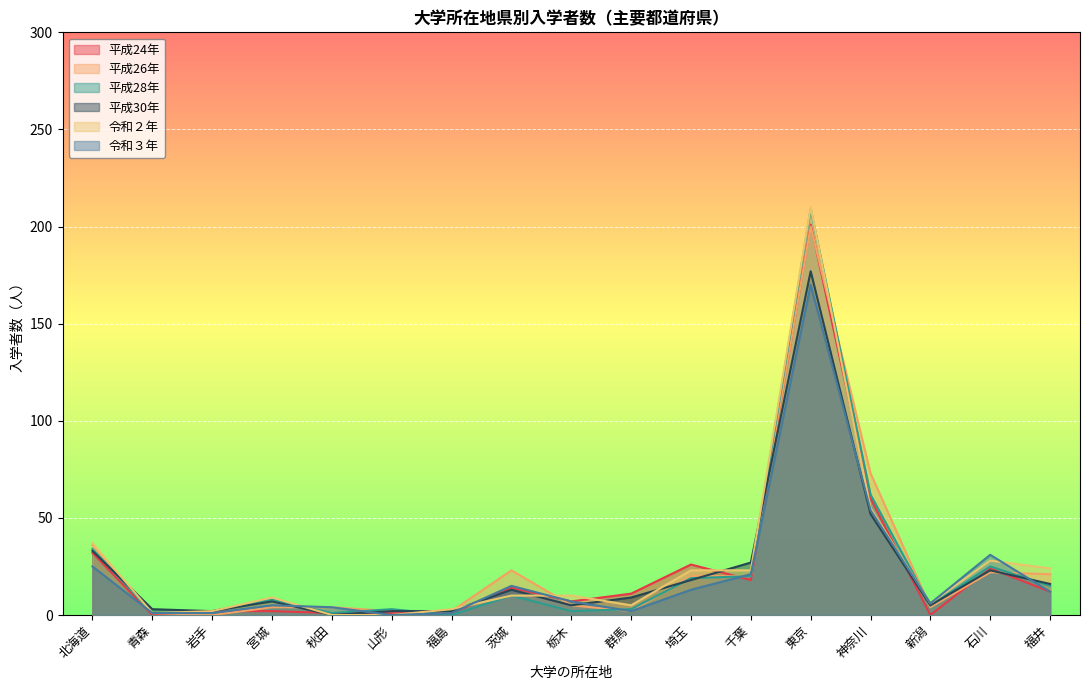

What is the difference between the second highest and second lowest values in the 平成28年 series?

61